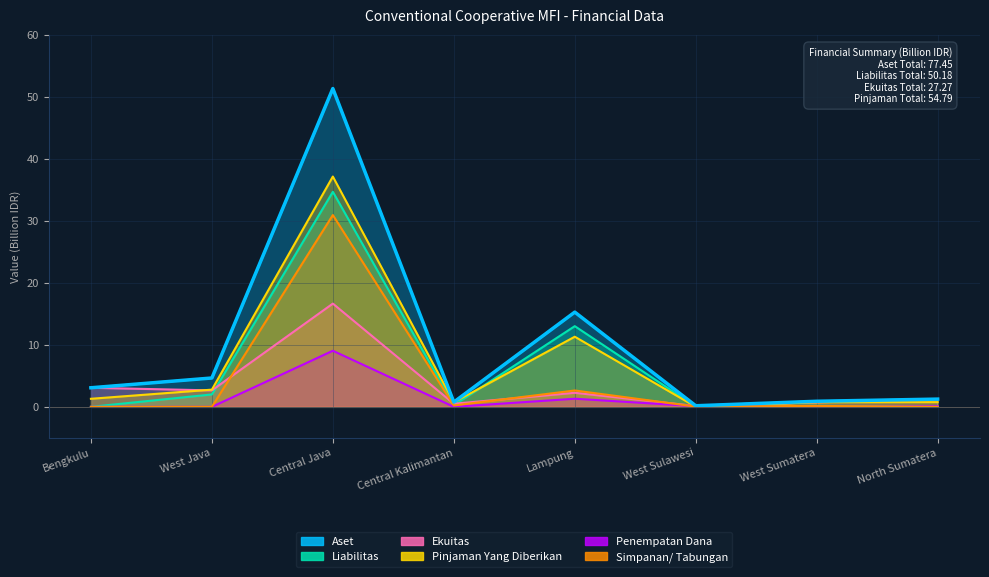

True or false: Ekuitas has more than 0 interior local peaks.

True